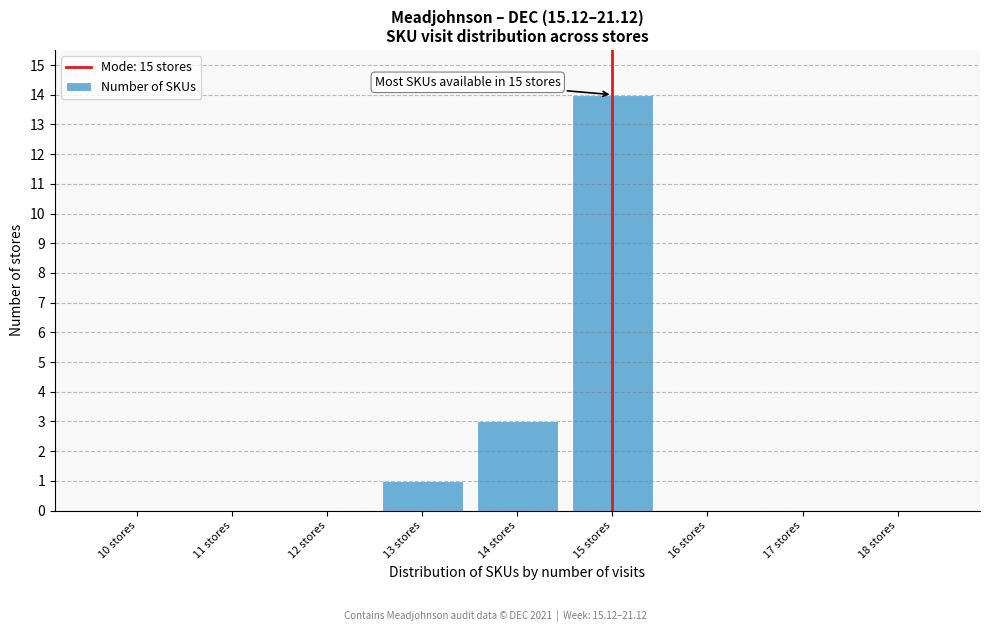

Reading left to right, list all the values displayed in this chart.

10 stores=0	11 stores=0	12 stores=0	13 stores=1	14 stores=3	15 stores=14	16 stores=0	17 stores=0	18 stores=0